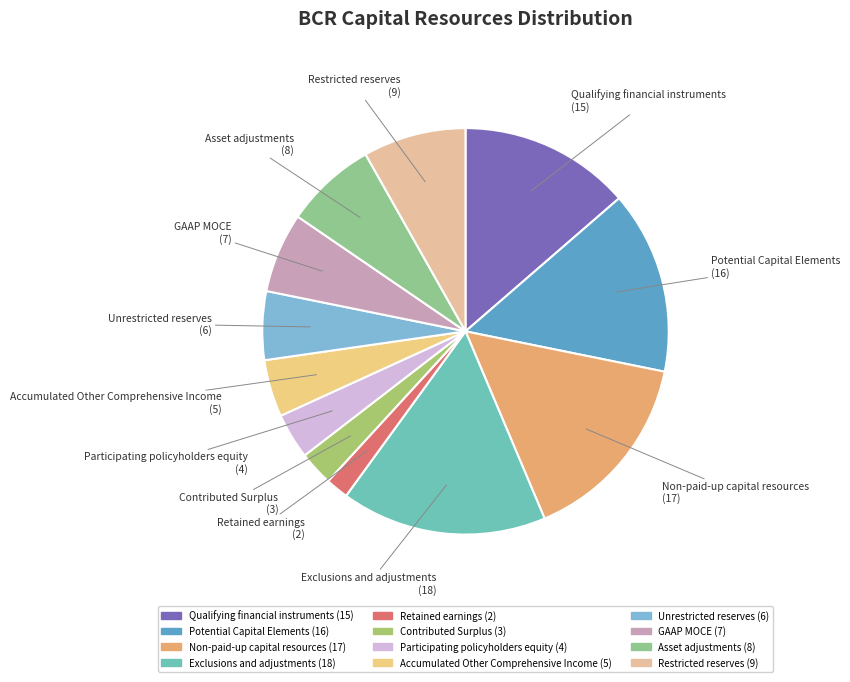

Count the number of slices in the pie.

12